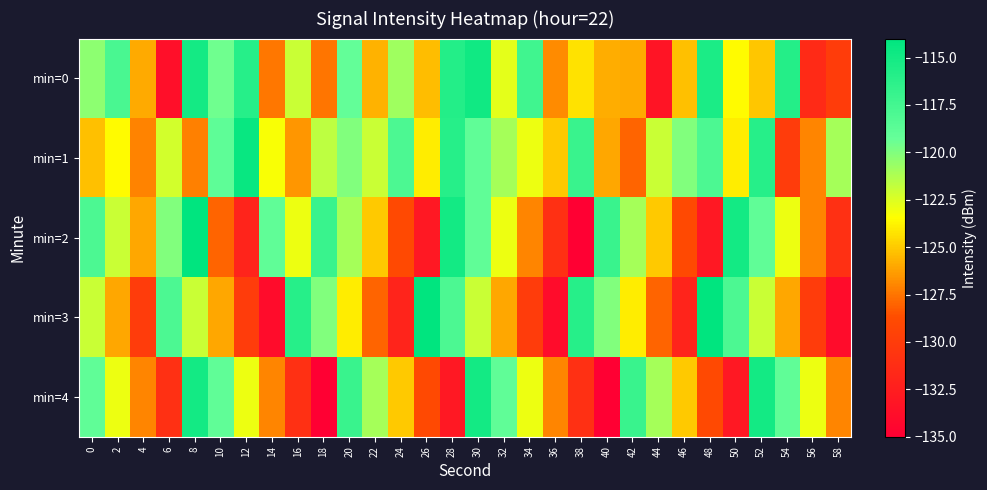

Reading right to left, extract all data points from this chart.

min=0: 58=-130.0	56=-131.5	54=-115.9	52=-125.1	50=-123.6	48=-115.4	46=-125.3	44=-133.3	42=-125.9	40=-125.8	38=-124.3	36=-126.8	34=-117.3	32=-122.7	30=-114.9	28=-115.8	26=-125.4	24=-120.8	22=-125.7	20=-119.1	18=-127.5	16=-122.0	14=-127.4	12=-116.0	10=-119.6	8=-115.1	6=-133.7	4=-125.9	2=-117.8	0=-120.4
min=1: 58=-121.0	56=-127.0	54=-130.0	52=-116.0	50=-124.0	48=-118.0	46=-120.0	44=-122.0	42=-128.0	40=-126.0	38=-117.0	36=-125.0	34=-123.0	32=-121.0	30=-119.0	28=-116.0	26=-124.0	24=-118.0	22=-122.0	20=-120.0	18=-121.6	16=-126.5	14=-123.3	12=-114.5	10=-118.8	8=-127.2	6=-122.3	4=-127.1	2=-123.5	0=-125.3
min=2: 58=-131.0	56=-127.0	54=-123.0	52=-119.0	50=-115.0	48=-133.0	46=-129.0	44=-125.0	42=-121.0	40=-117.0	38=-135.0	36=-131.0	34=-127.0	32=-123.0	30=-119.0	28=-115.0	26=-133.0	24=-129.0	22=-125.0	20=-121.0	18=-117.0	16=-123.0	14=-119.0	12=-132.0	10=-128.0	8=-114.0	6=-120.0	4=-126.0	2=-122.0	0=-118.0
min=3: 58=-134.0	56=-130.0	54=-126.0	52=-122.0	50=-118.0	48=-114.0	46=-132.0	44=-128.0	42=-124.0	40=-120.0	38=-116.0	36=-134.0	34=-130.0	32=-126.0	30=-122.0	28=-118.0	26=-114.0	24=-132.0	22=-128.0	20=-124.0	18=-120.0	16=-116.0	14=-134.0	12=-130.0	10=-126.0	8=-122.0	6=-118.0	4=-130.0	2=-126.0	0=-122.0
min=4: 58=-127.0	56=-123.0	54=-119.0	52=-115.0	50=-133.0	48=-129.0	46=-125.0	44=-121.0	42=-117.0	40=-135.0	38=-131.0	36=-127.0	34=-123.0	32=-119.0	30=-115.0	28=-133.0	26=-129.0	24=-125.0	22=-121.0	20=-117.0	18=-135.0	16=-131.0	14=-127.0	12=-123.0	10=-119.0	8=-115.0	6=-131.0	4=-127.0	2=-123.0	0=-119.0